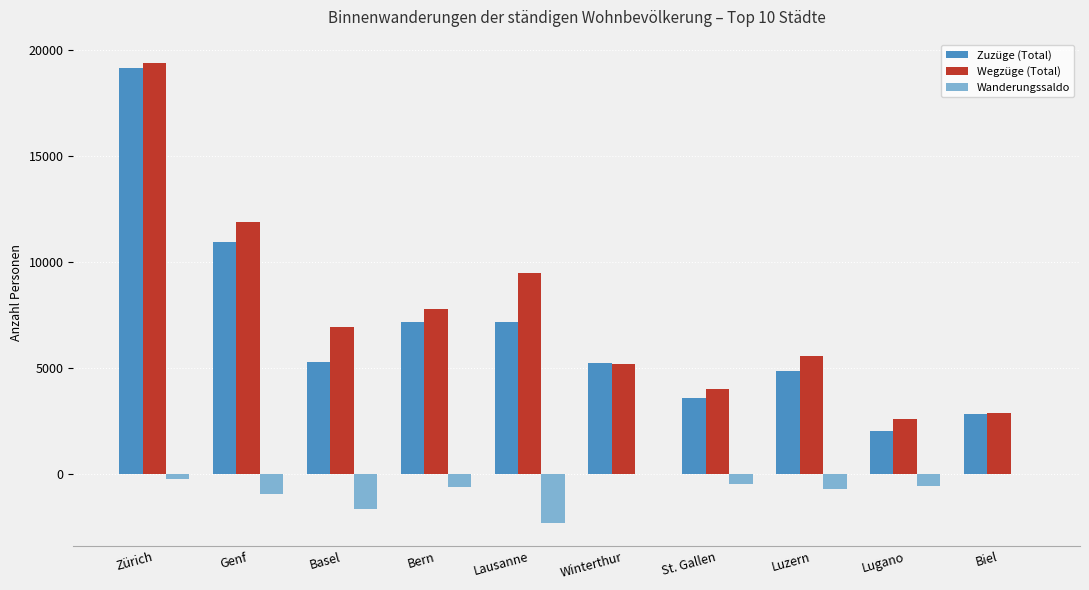

Are the bars horizontal?

No